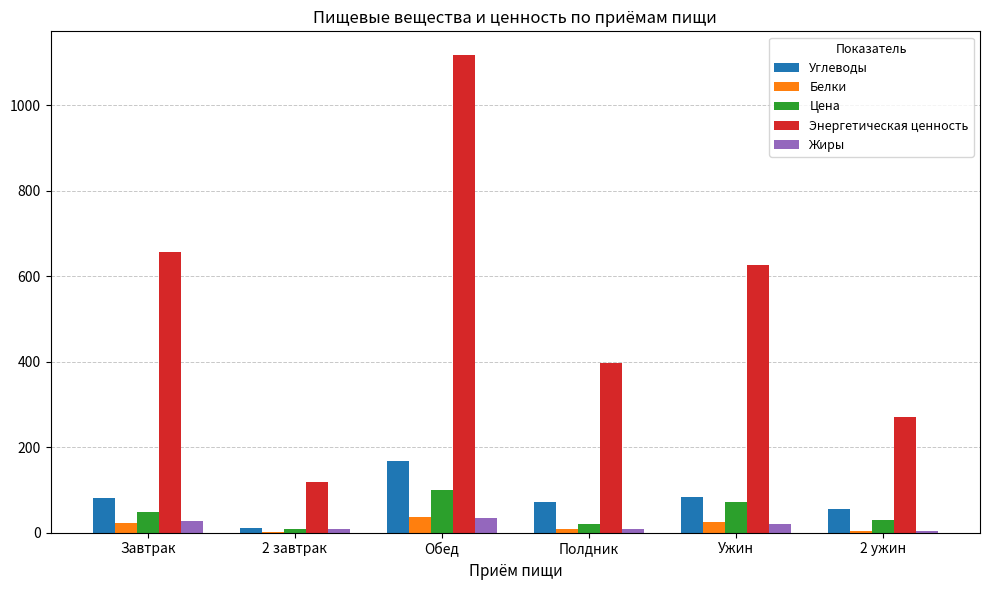

How many groups of bars are there?

6